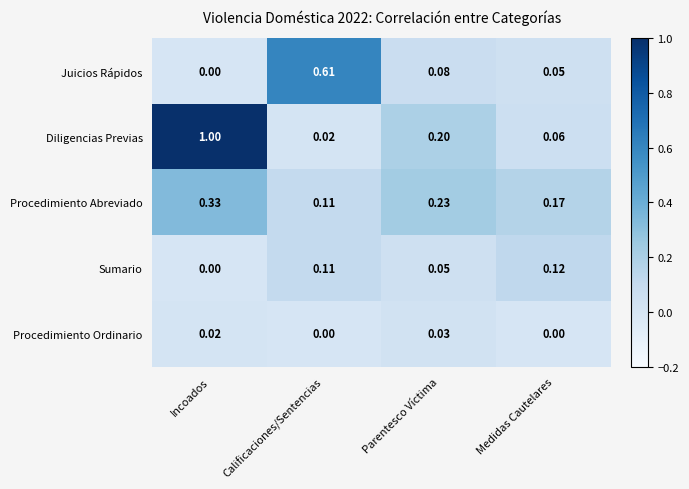

Rank the categories by Juicios Rápidos value from lowest to highest.

Incoados, Medidas Cautelares, Parentesco Víctima, Calificaciones/Sentencias